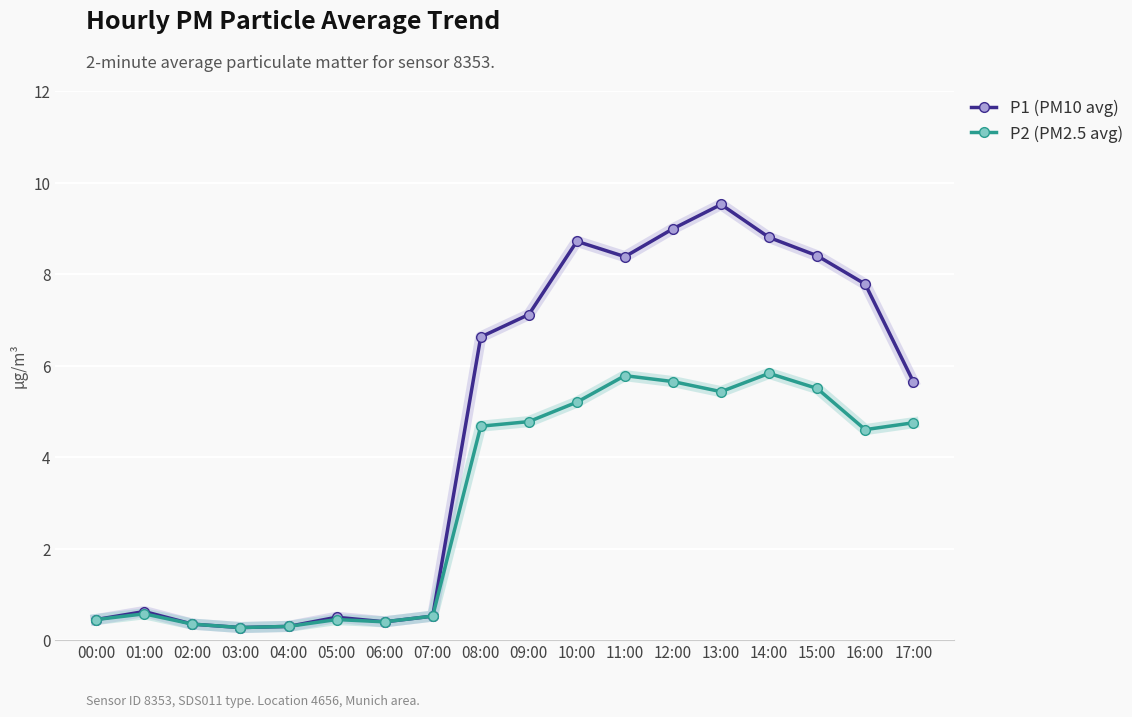

Between 07:00 and 17:00, which series saw the biggest shift?

P1 (PM10 avg)